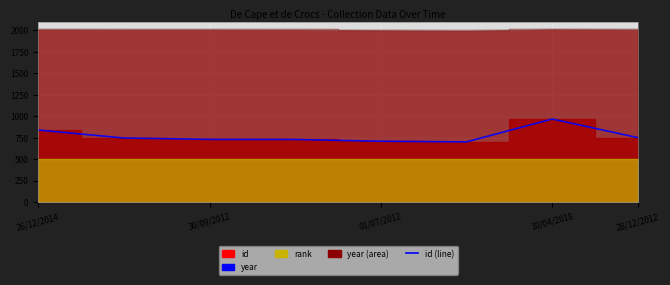

What is the sum of all id (line) values?

6170